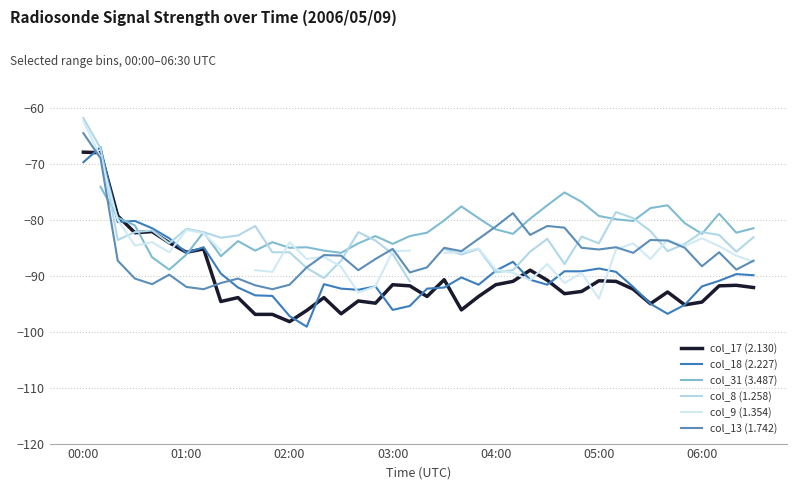

True or false: col_18 (2.227) has a value of -90.7 at 26.

True